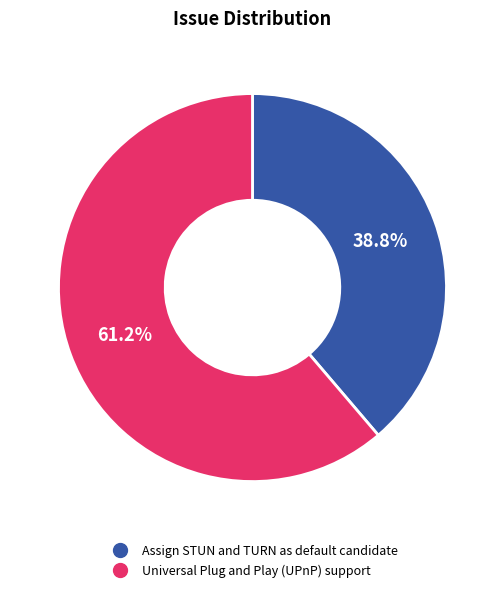

To the nearest percent, what percentage of the pie is Universal Plug and Play (UPnP) support?

61%